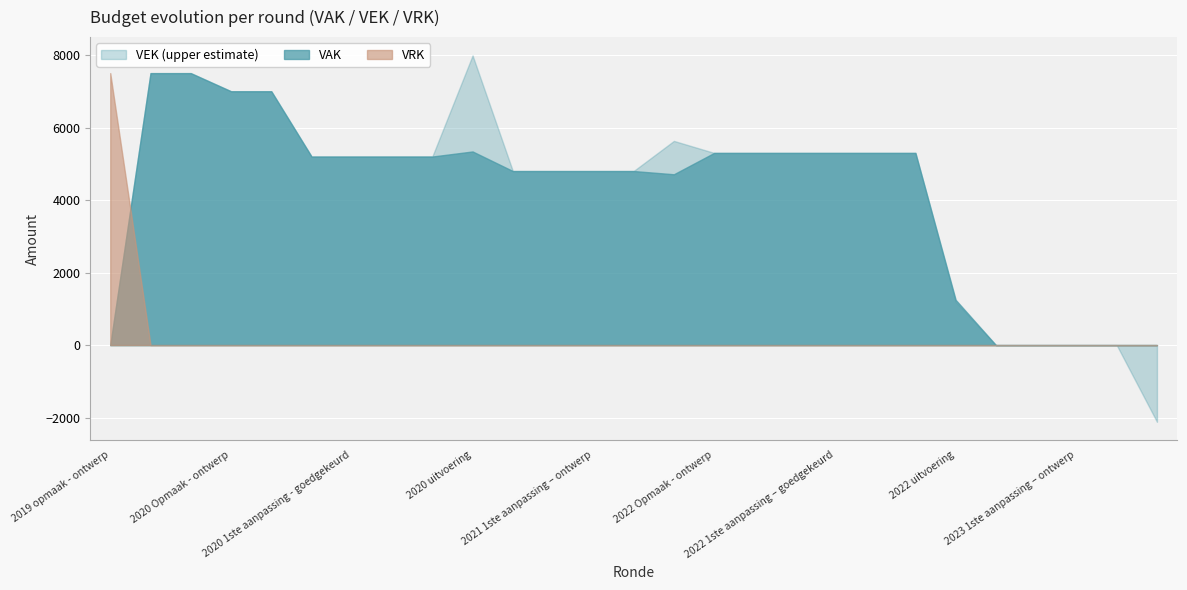

What is the total value across all series at 2021 1ste aanpassing – ontwerp?

9600